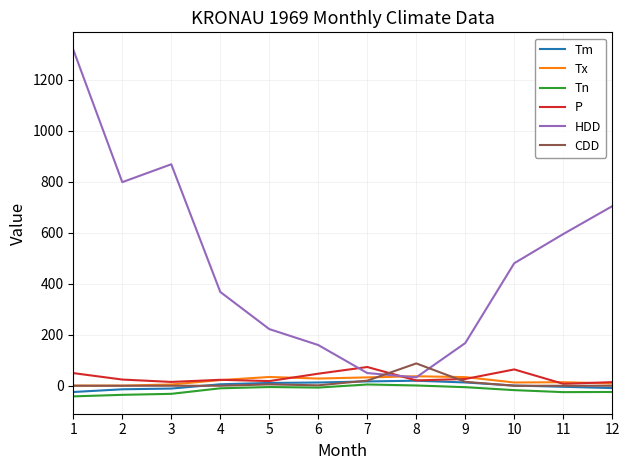

True or false: Tx and Tm cross at least once.

False